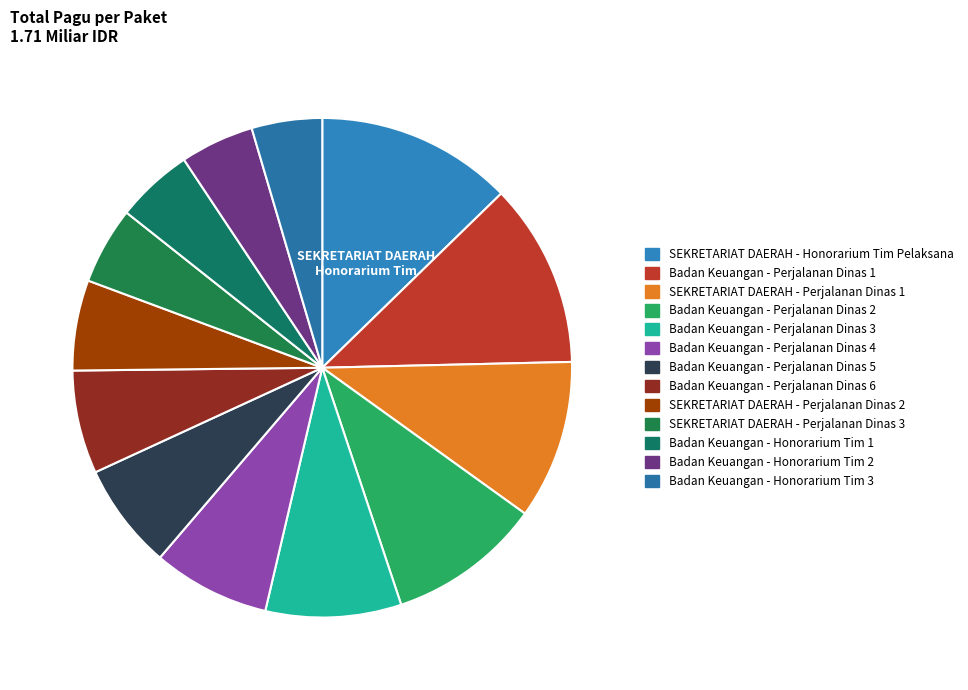

Rank the categories by value from highest to lowest.

SEKRETARIAT DAERAH - Honorarium Tim Pelaksana, Badan Keuangan - Perjalanan Dinas 1, SEKRETARIAT DAERAH - Perjalanan Dinas 1, Badan Keuangan - Perjalanan Dinas 2, Badan Keuangan - Perjalanan Dinas 3, Badan Keuangan - Perjalanan Dinas 4, Badan Keuangan - Perjalanan Dinas 5, Badan Keuangan - Perjalanan Dinas 6, SEKRETARIAT DAERAH - Perjalanan Dinas 2, SEKRETARIAT DAERAH - Perjalanan Dinas 3, Badan Keuangan - Honorarium Tim 1, Badan Keuangan - Honorarium Tim 2, Badan Keuangan - Honorarium Tim 3